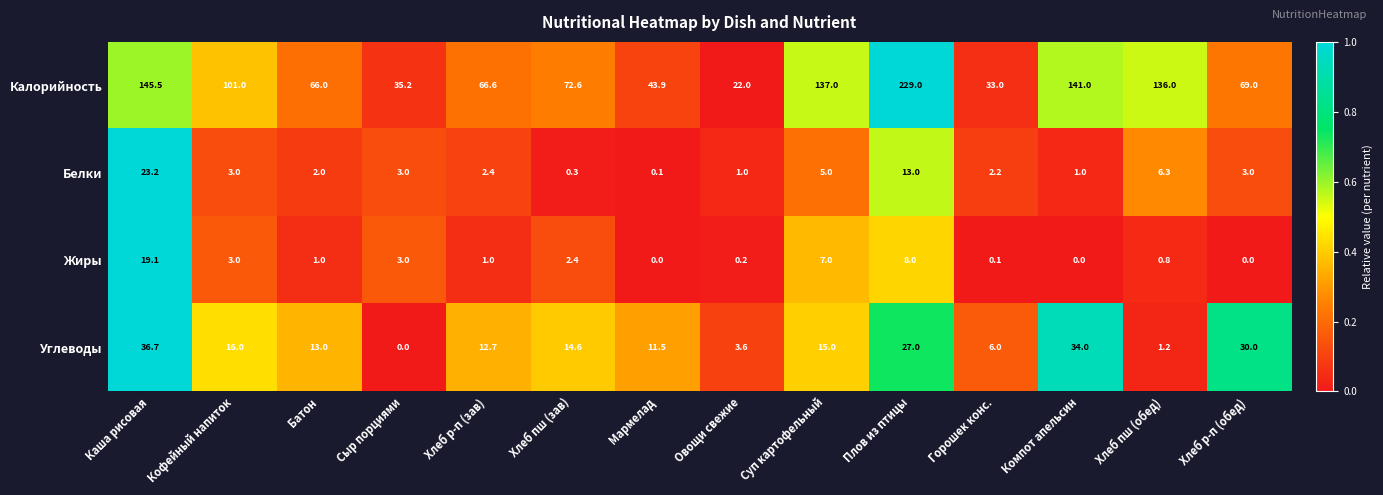

Which series has the widest spread of values?

Калорийность